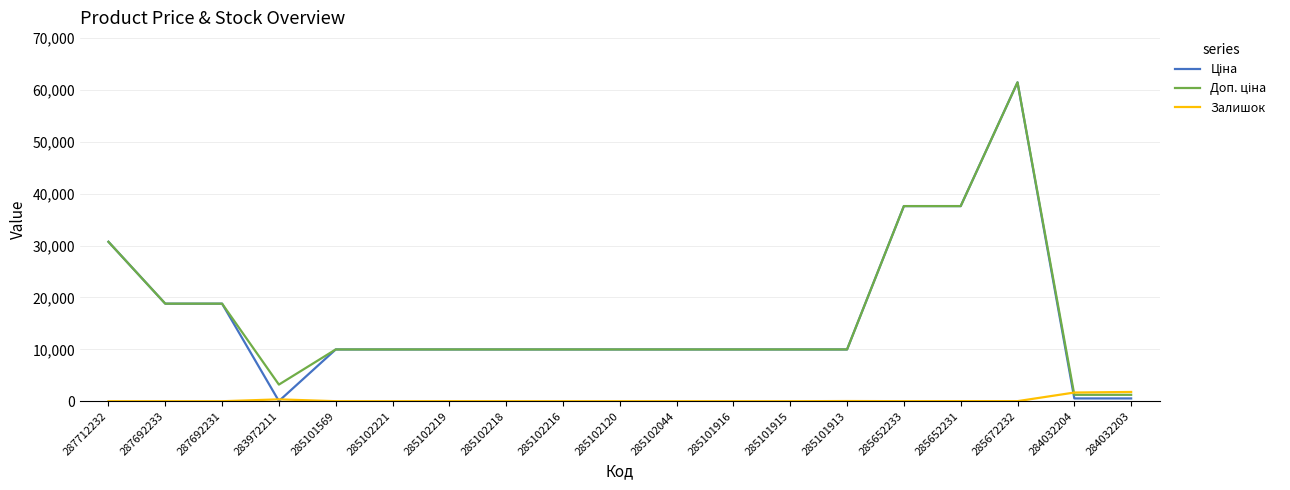

What is the difference between the highest and lowest values at 285101915?

9975.0